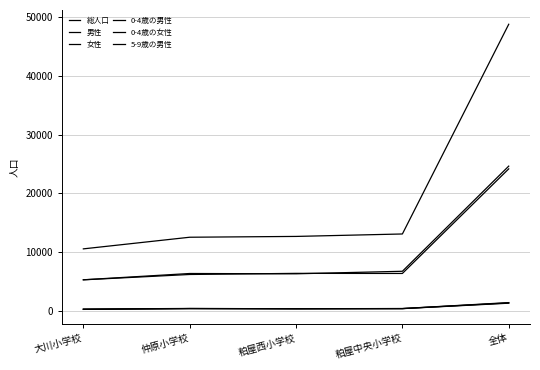

The 男性 series shows 24183 at 全体. True or false?

True